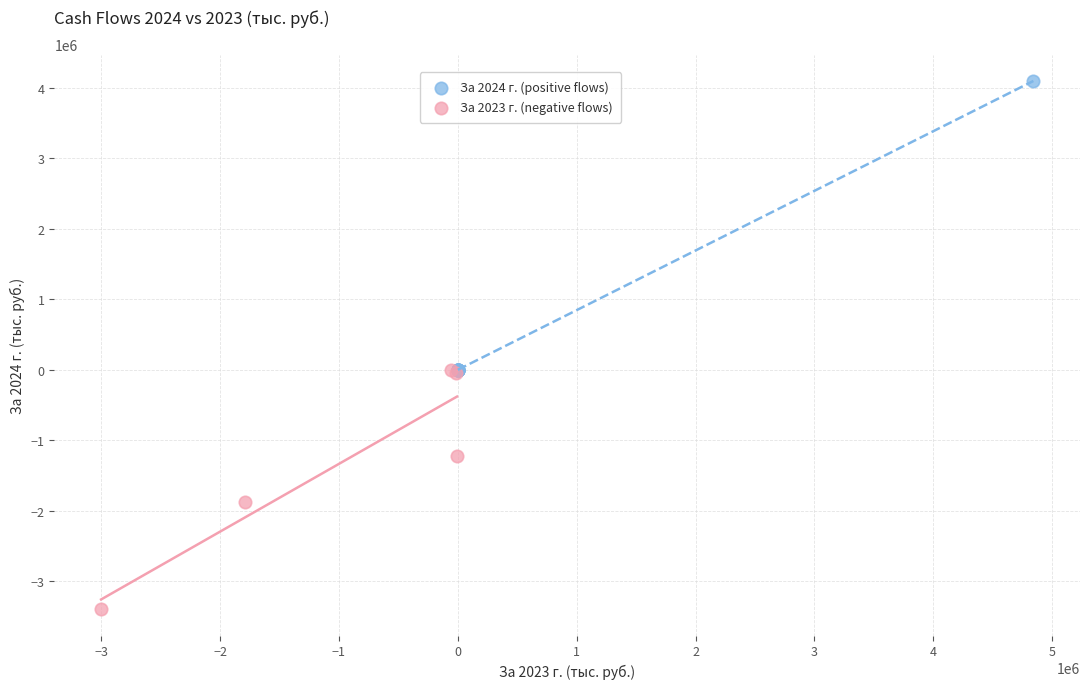

Which series reaches the minimum Y coordinate?

За 2023 г. (negative flows)